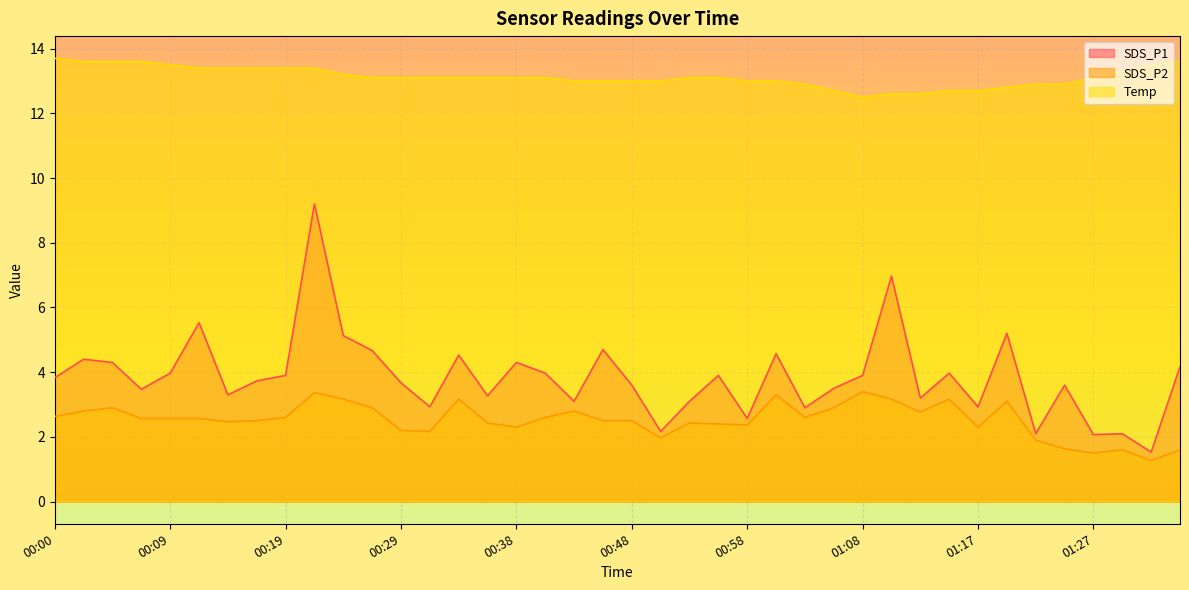

What is the difference between the maximum and second lowest values in the Temp series?

1.1